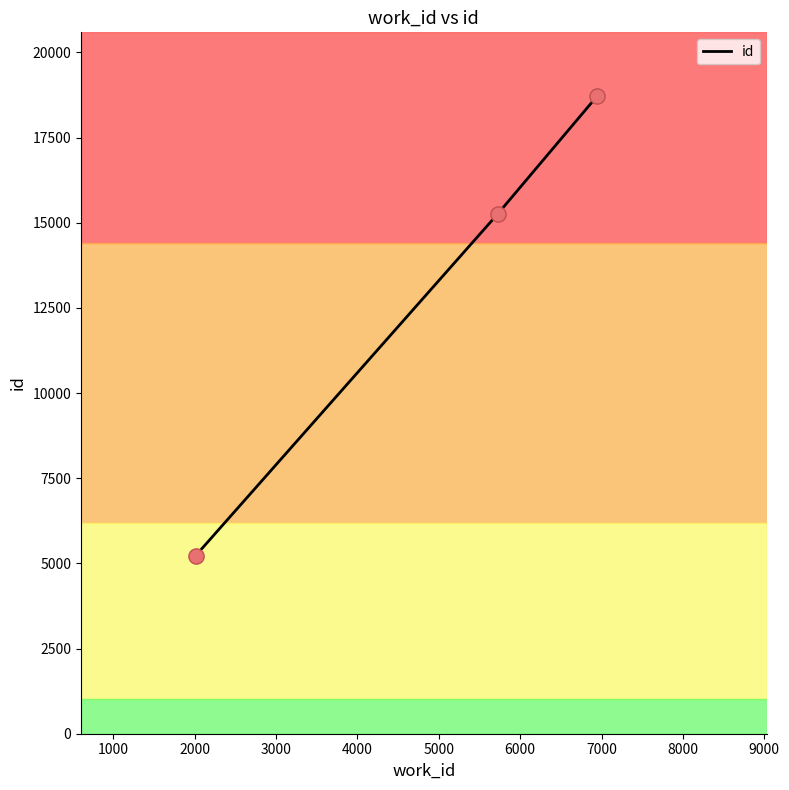

What is the sum of all values?

39201